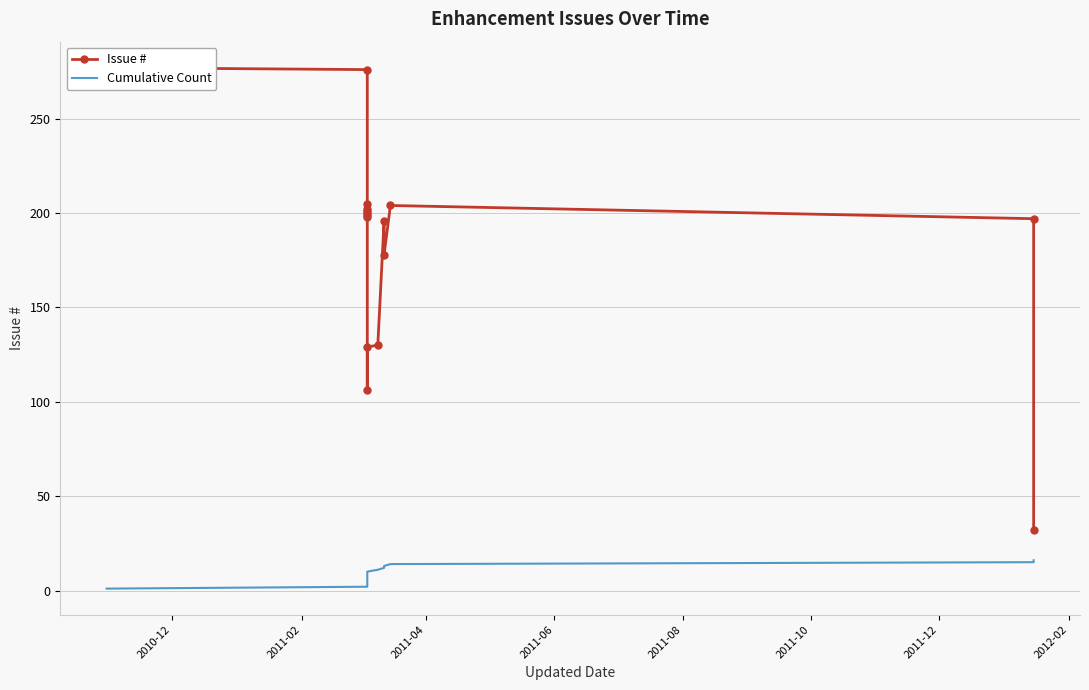

How many lines are shown in the chart?

2